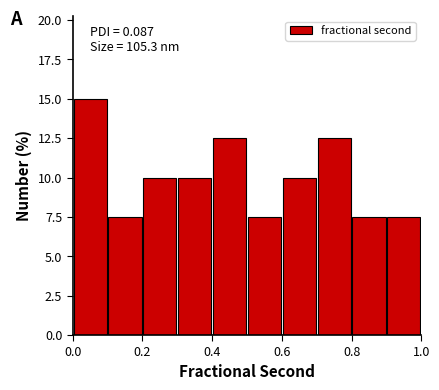

Over which range of the x-axis is the bar tallest?

0.0 to 0.1